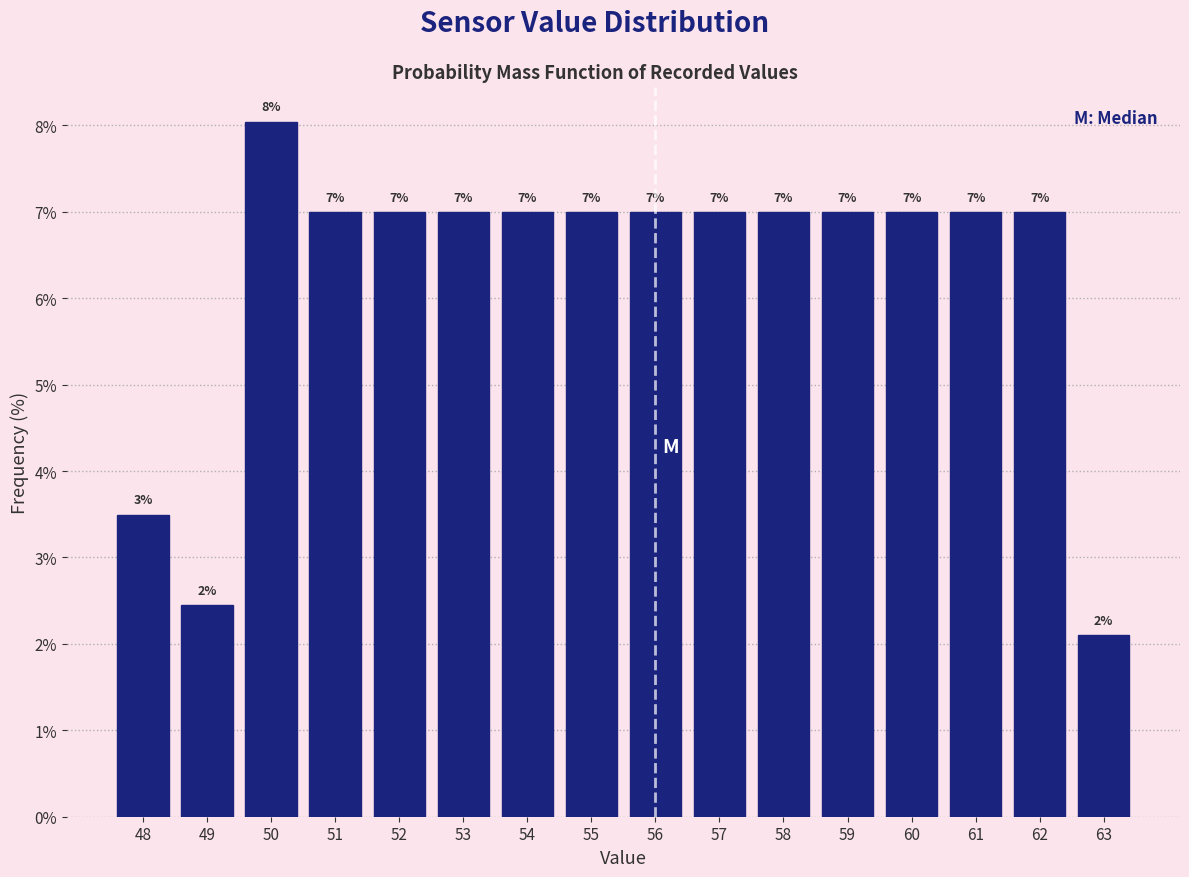

What value does the data have at 61?

7.0